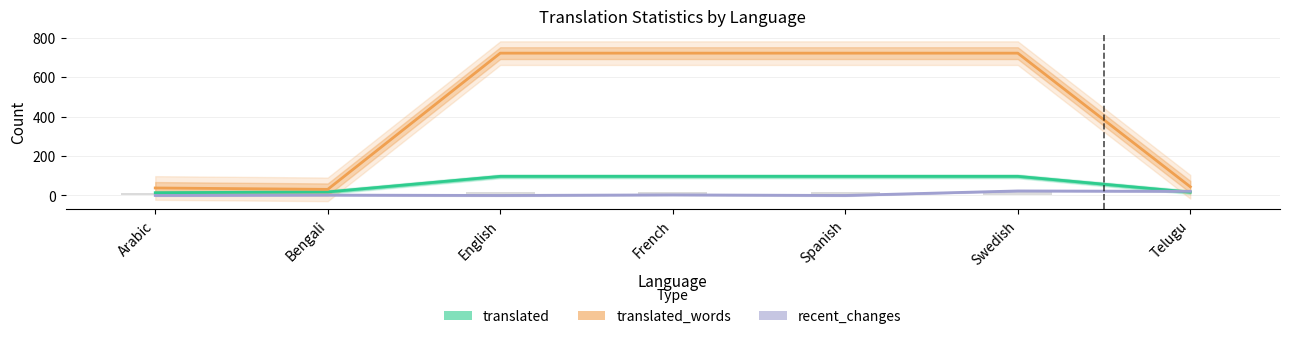

Reading left to right, transcribe all the data shown in this chart.

translated: 14	18	97	97	97	97	17
translated_words: 38	31	722	722	722	722	44
recent_changes: 0	2	0	3	0	23	21